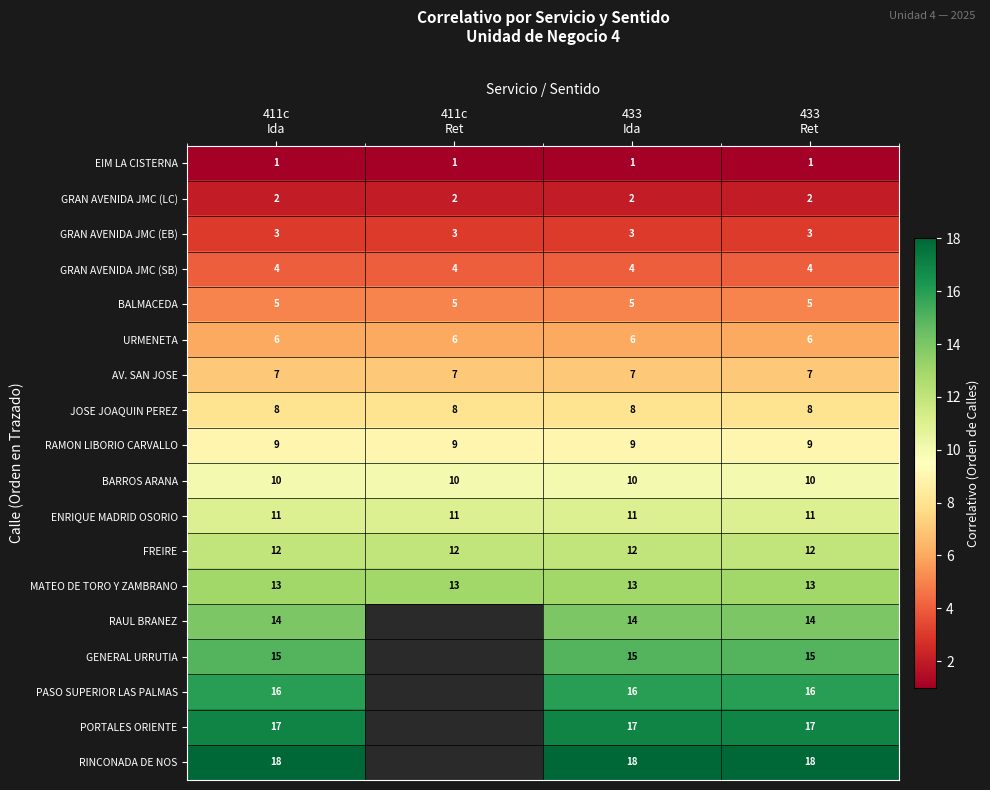

What is the sum of all EIM LA CISTERNA values?

4